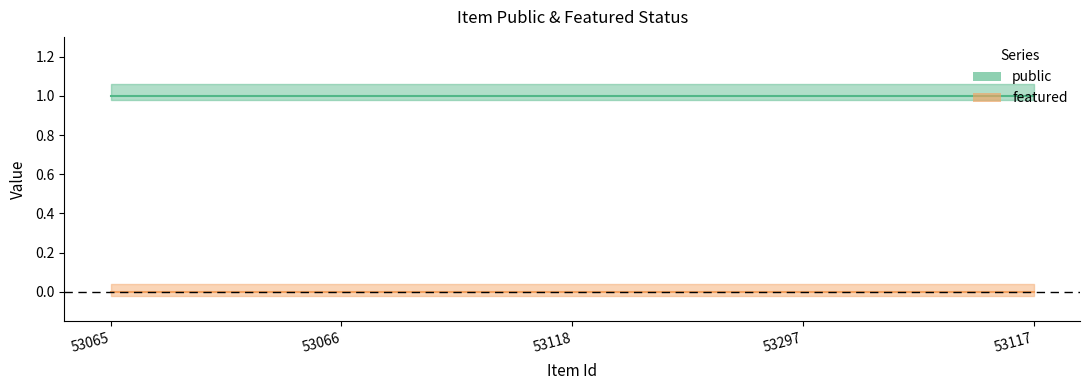

What is the label of the 4th point from the left?

53297